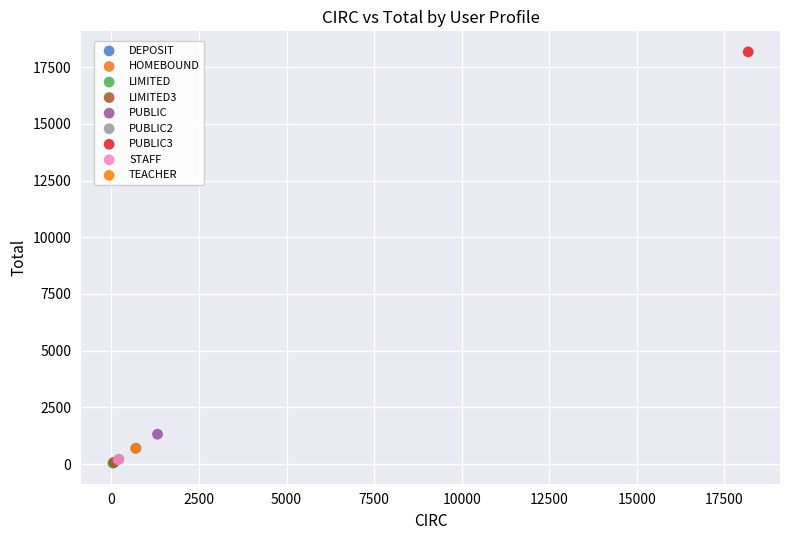

Which series reaches the maximum Y coordinate?

PUBLIC3